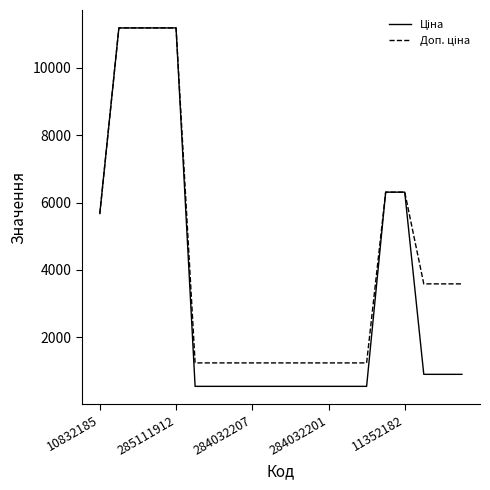

What is the minimum value shown in the chart?

539.0